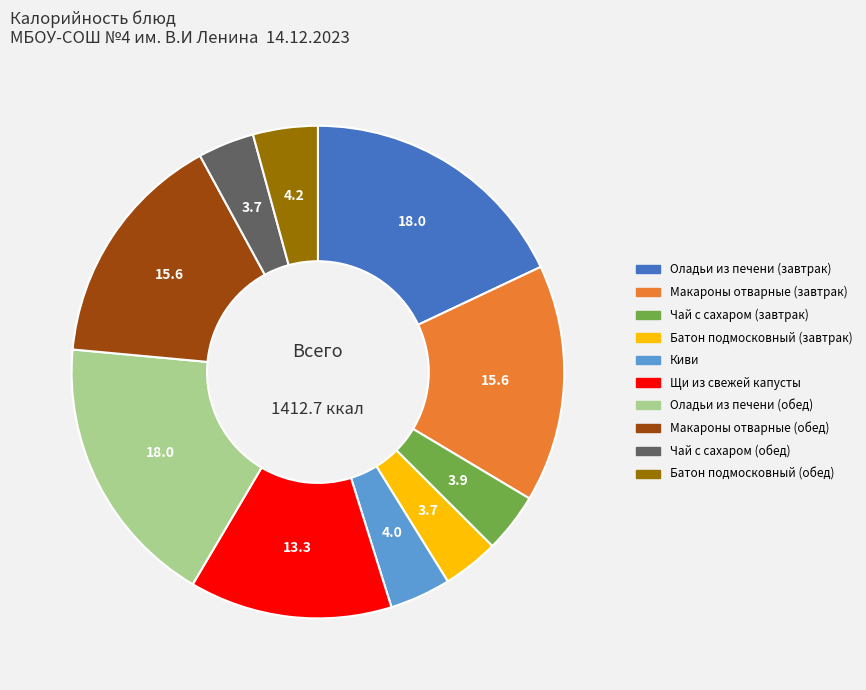

Is it true that Киви is 14% of the pie?

False